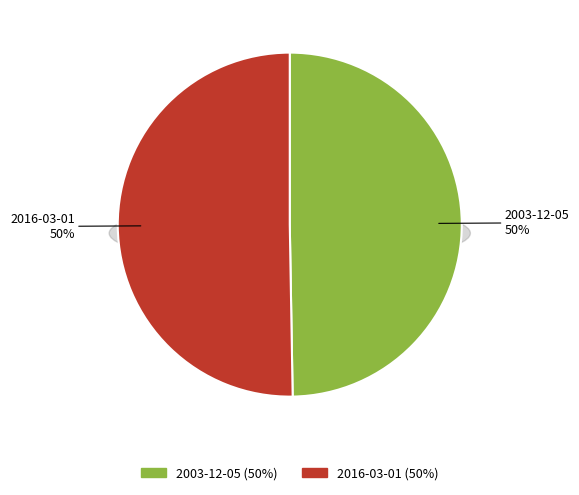

To the nearest percent, what is the combined percentage of 2003-12-05 and 2016-03-01?

100%